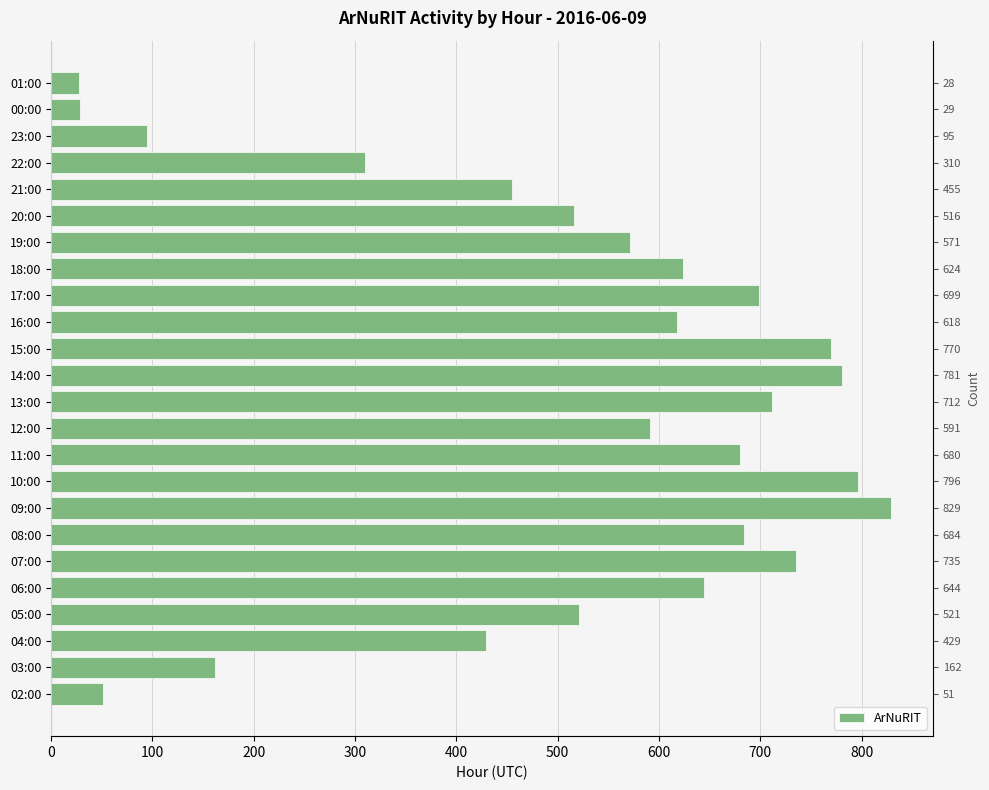

How many bars are there in total?

24